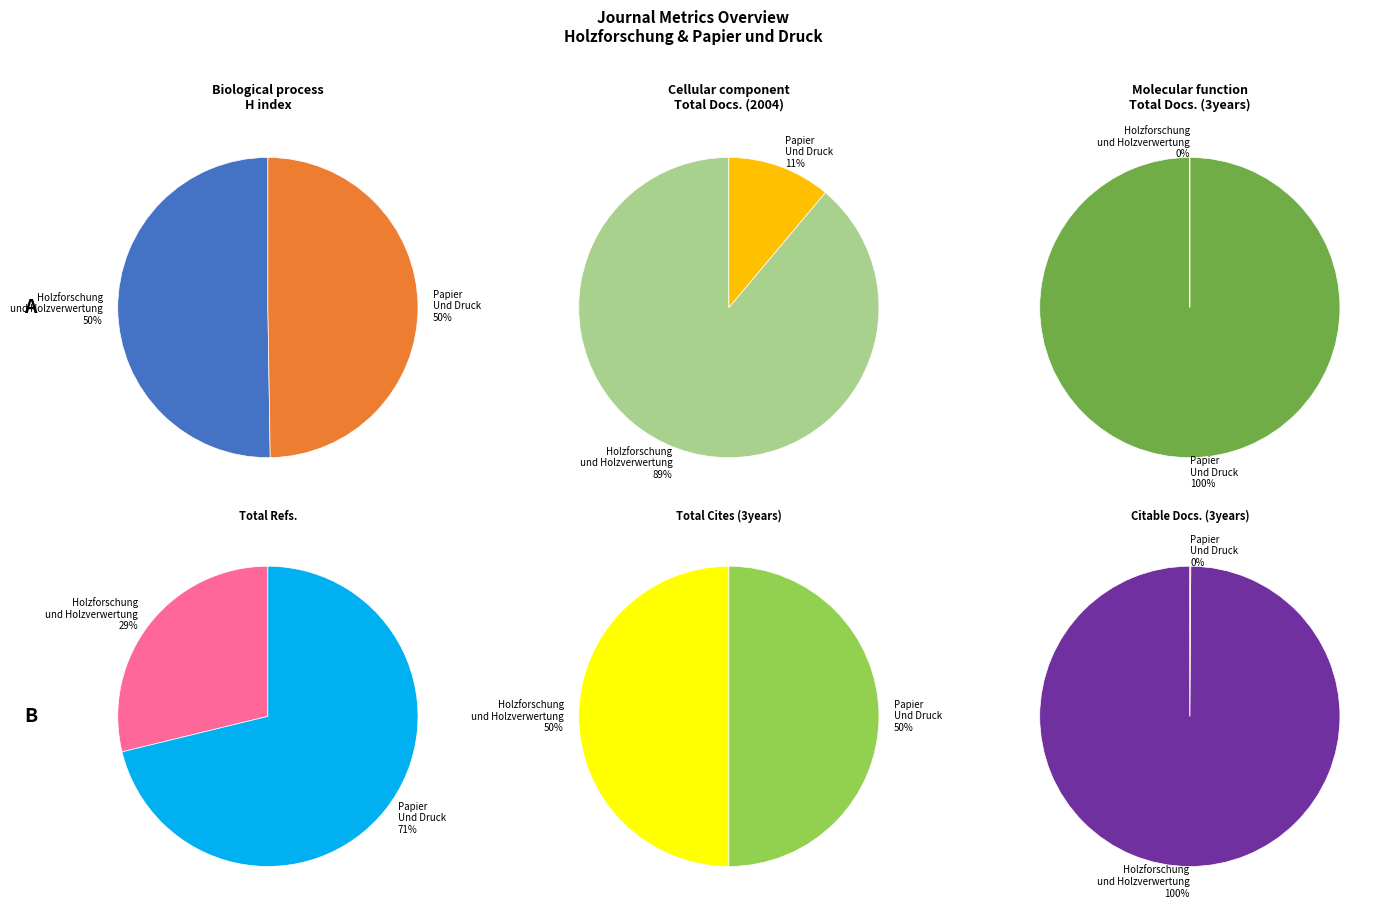

The Papier Und Druck slice represents 71% of the pie. True or false?

True